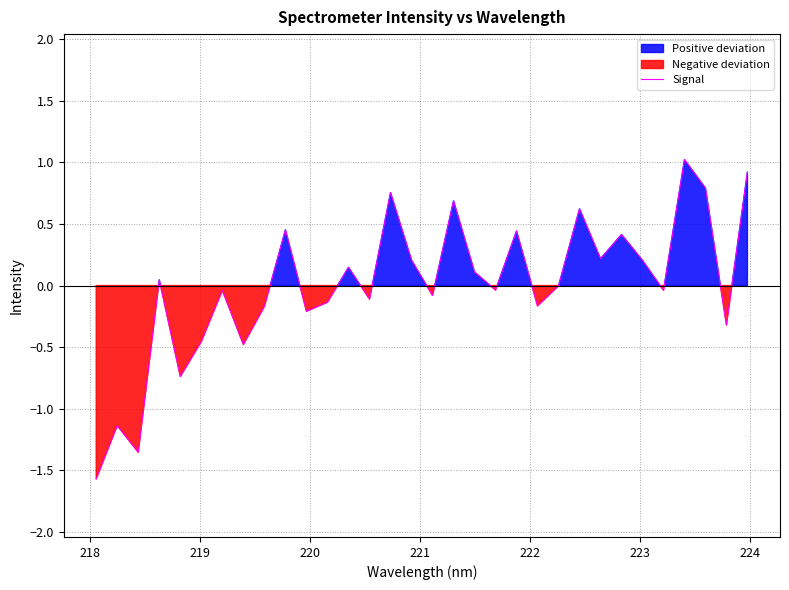

Reading right to left, what are all the values shown in this chart?

0.9	-0.3	0.8	1.0	-0.0	0.2	0.4	0.2	0.6	-0.0	-0.2	0.4	-0.0	0.1	0.7	-0.1	0.2	0.8	-0.1	0.1	-0.1	-0.2	0.5	-0.2	-0.5	-0.0	-0.5	-0.7	0.0	-1.4	-1.1	-1.6